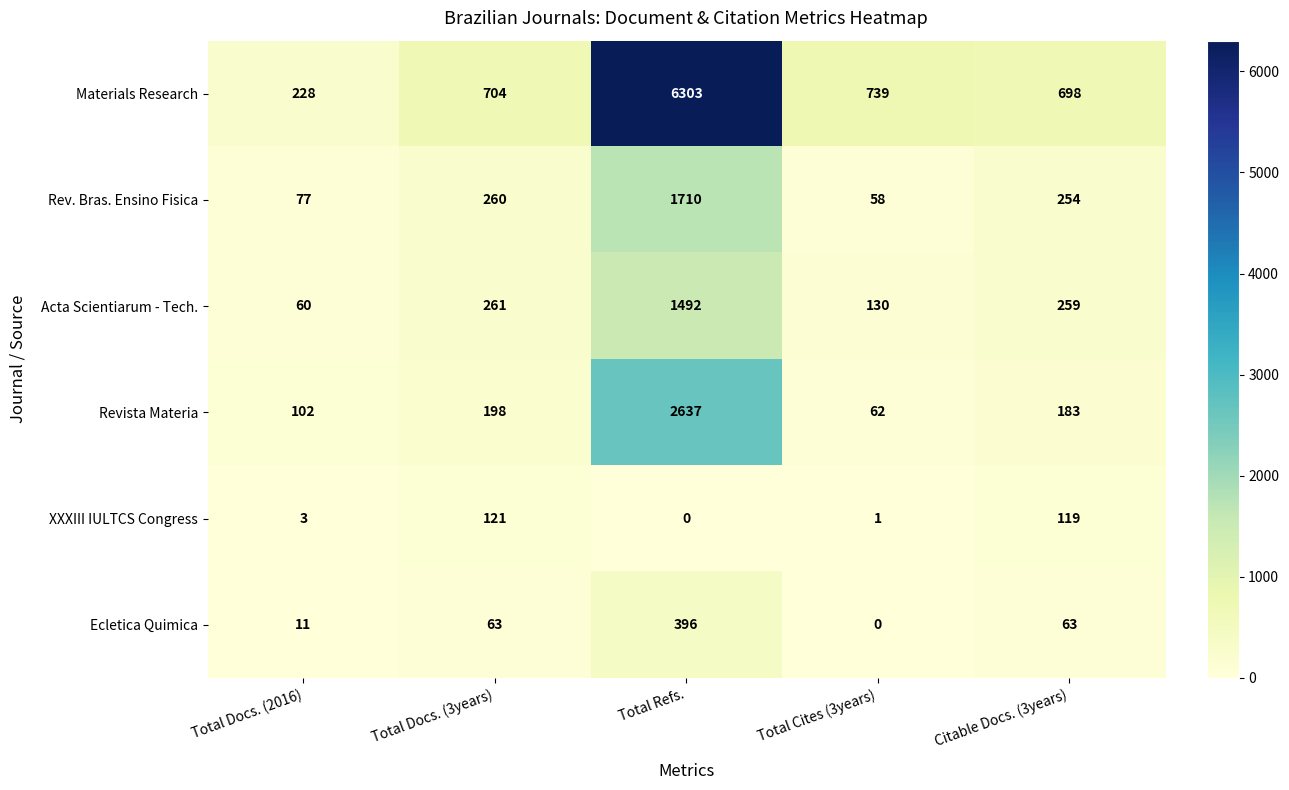

What is the average value of the Ecletica Quimica series?

107